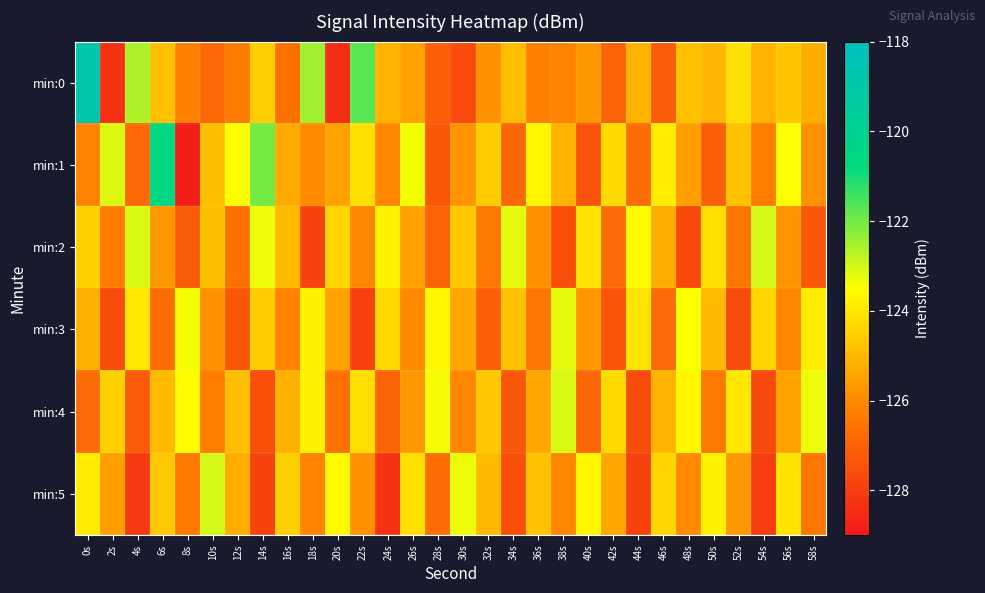

At which category does the chart reach its minimum across all series?

8s